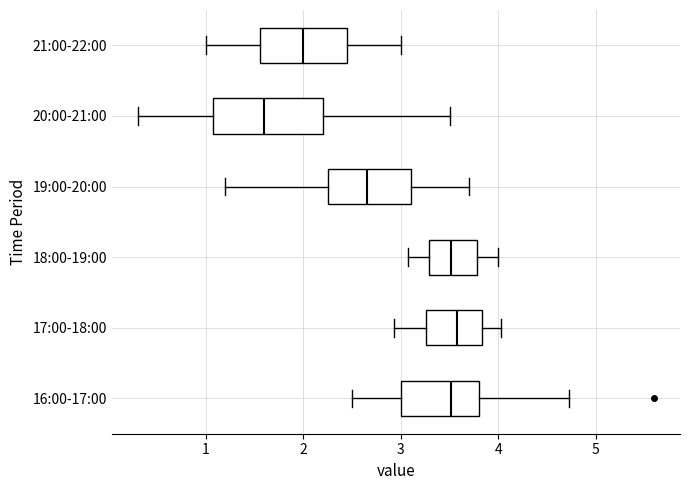

Reading bottom to top, transcribe this box plot: for each box, give where its median line is, the range the box spans, and where its two whiskers end, as read against the x-axis. The values are not printed on the chart, so give them approximately, as read against the axis.

16:00-17:00: median 3.5, box 3.0 to 3.8, whiskers 2.5 to 4.7
17:00-18:00: median 3.6, box 3.3 to 3.8, whiskers 2.9 to 4.0
18:00-19:00: median 3.5, box 3.3 to 3.8, whiskers 3.1 to 4.0
19:00-20:00: median 2.7, box 2.3 to 3.1, whiskers 1.2 to 3.7
20:00-21:00: median 1.6, box 1.1 to 2.2, whiskers 0.3 to 3.5
21:00-22:00: median 2.0, box 1.6 to 2.5, whiskers 1.0 to 3.0